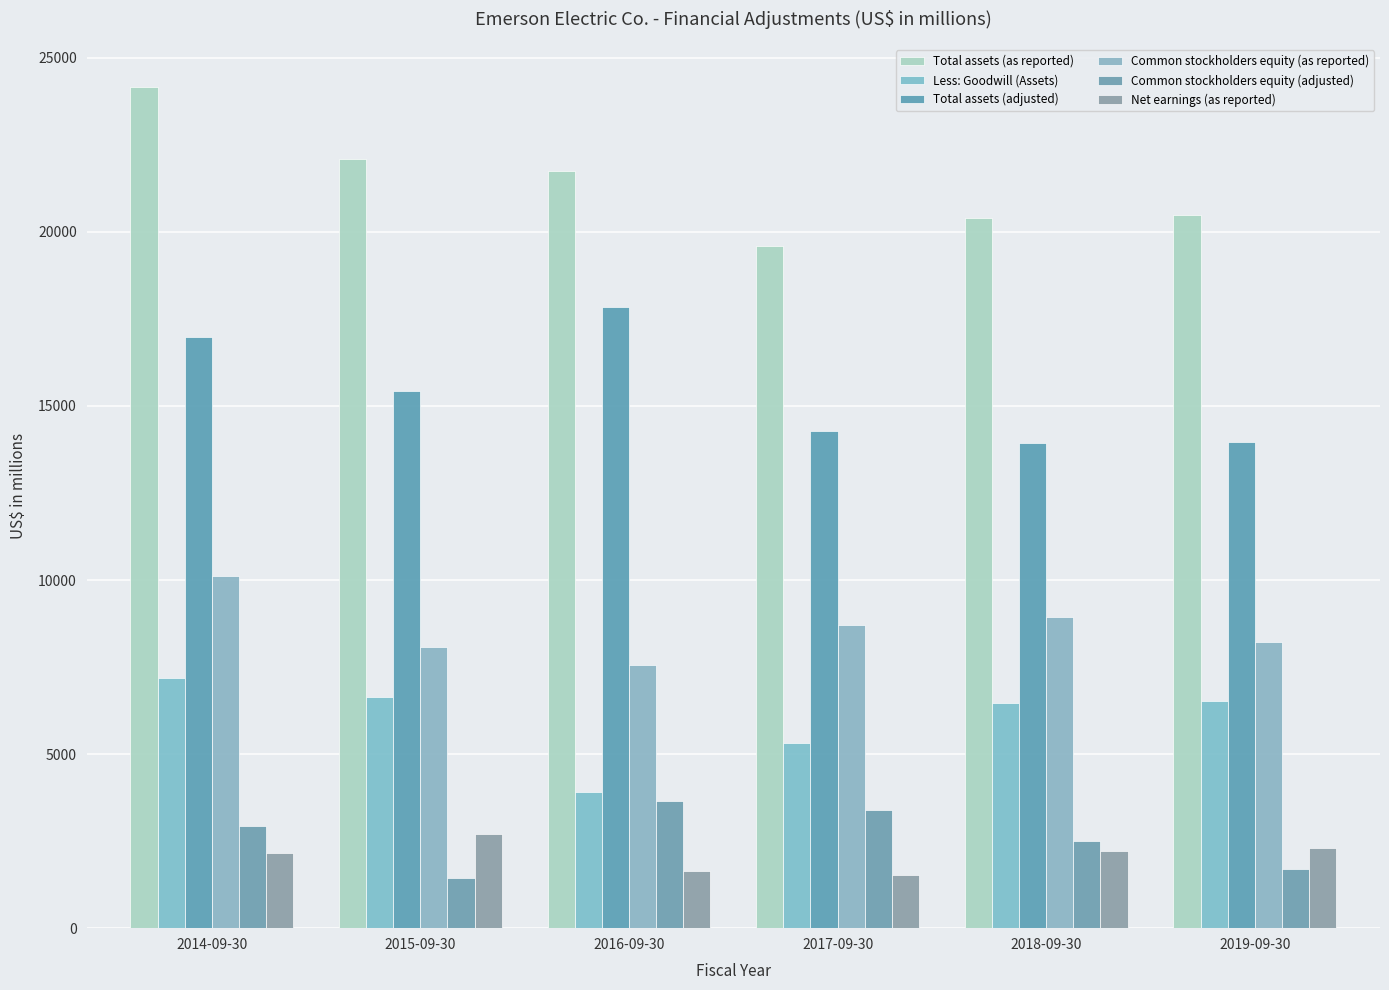

True or false: Total assets (as reported) has a value of 36815 at 2014-09-30.

False